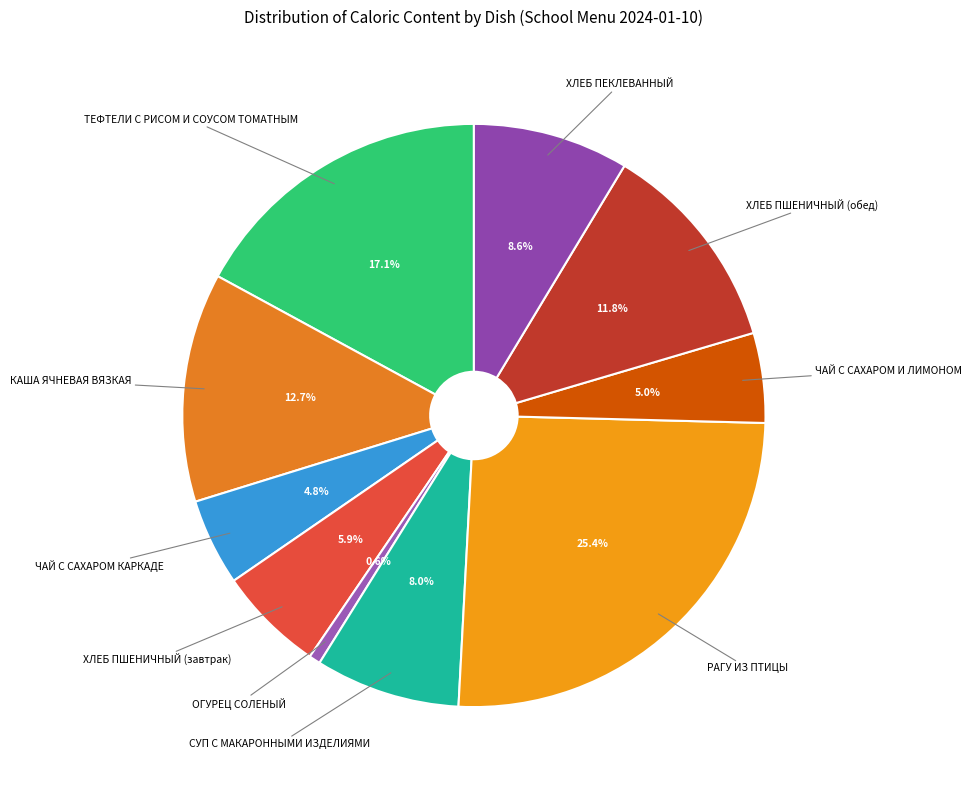

Is there a majority slice in this chart?

No